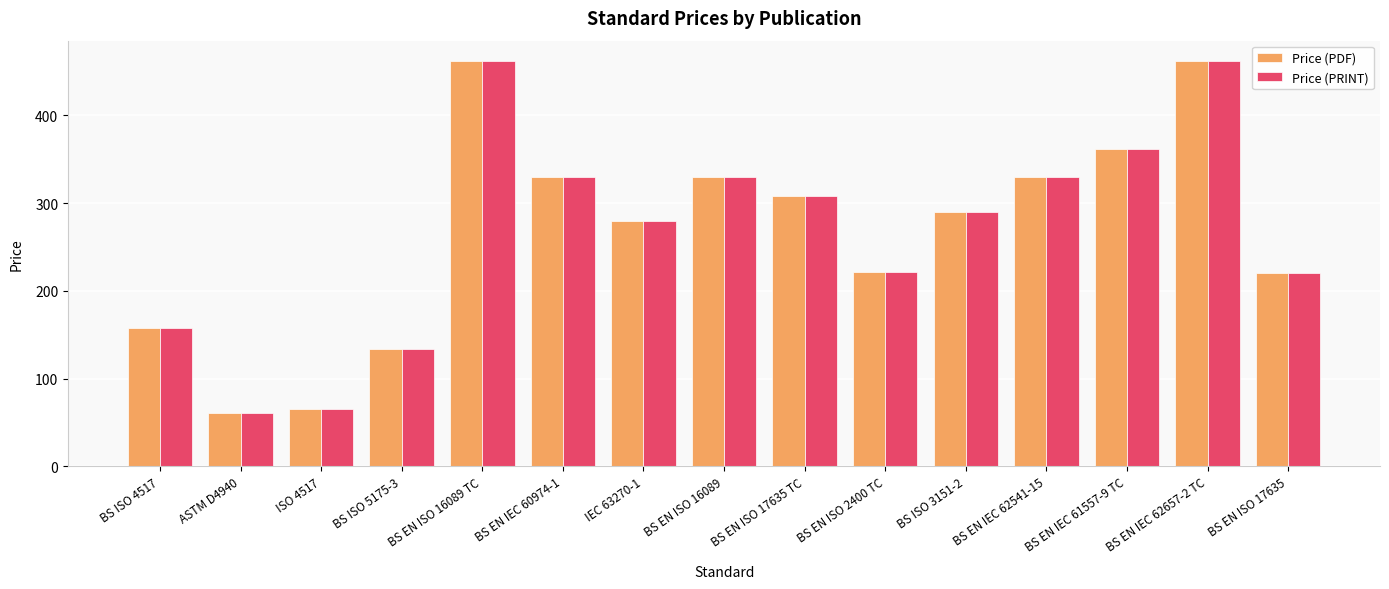

Does the chart contain stacked bars?

No